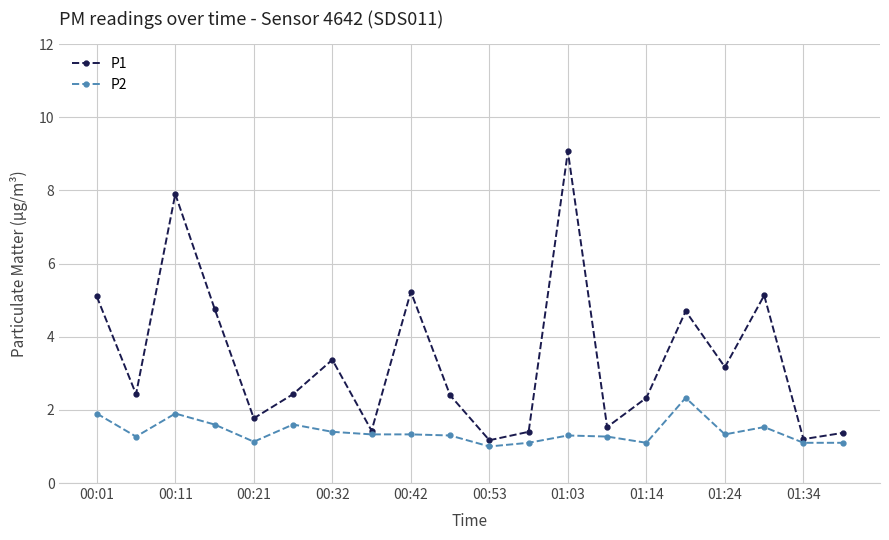

Which series has the largest total across all categories?

P1